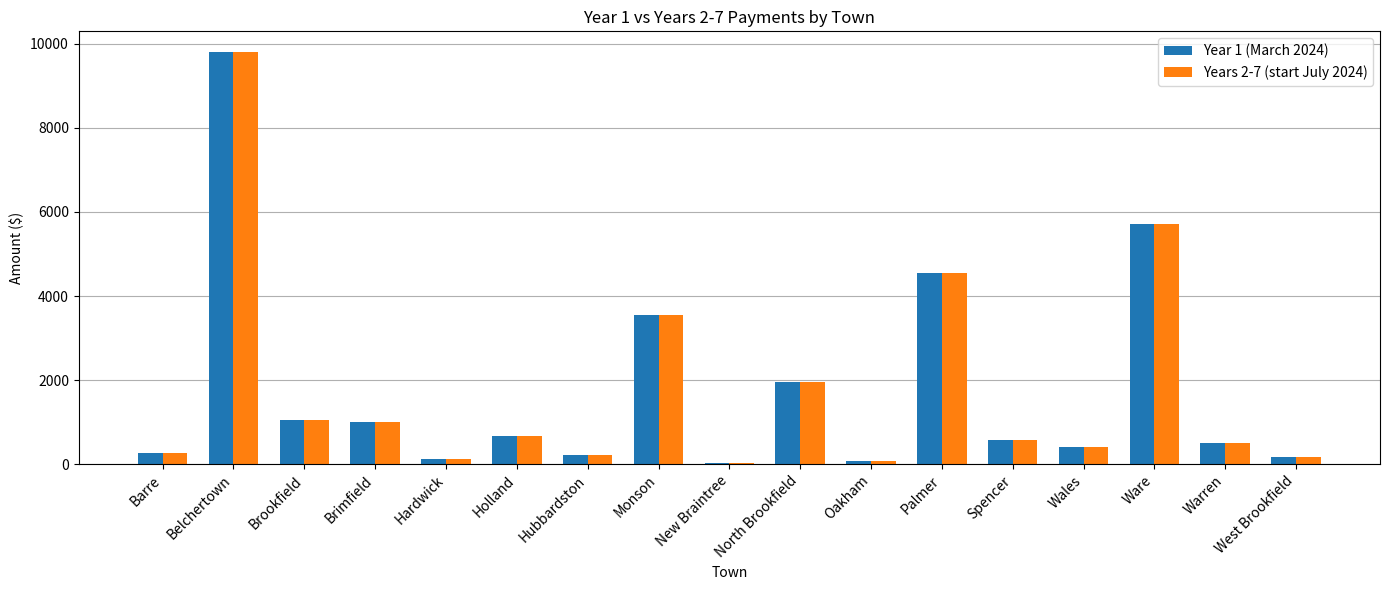

What is the value of the Year 1 (March 2024) bar at the 2nd from the left?

9800.6